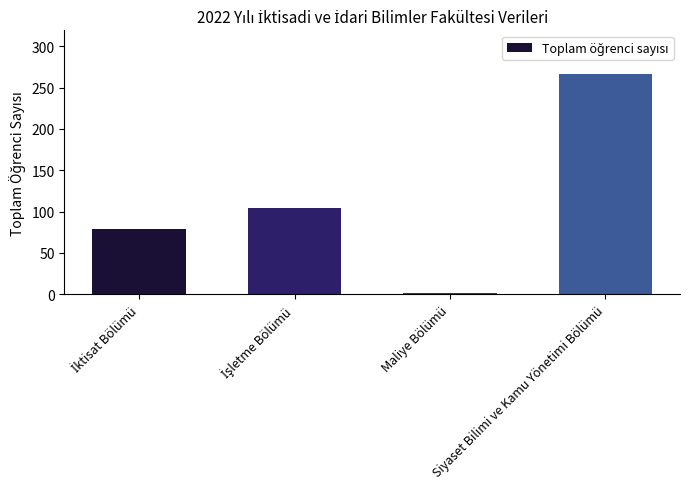

Reading left to right, what are all the values shown in this chart?

79	104	1	266